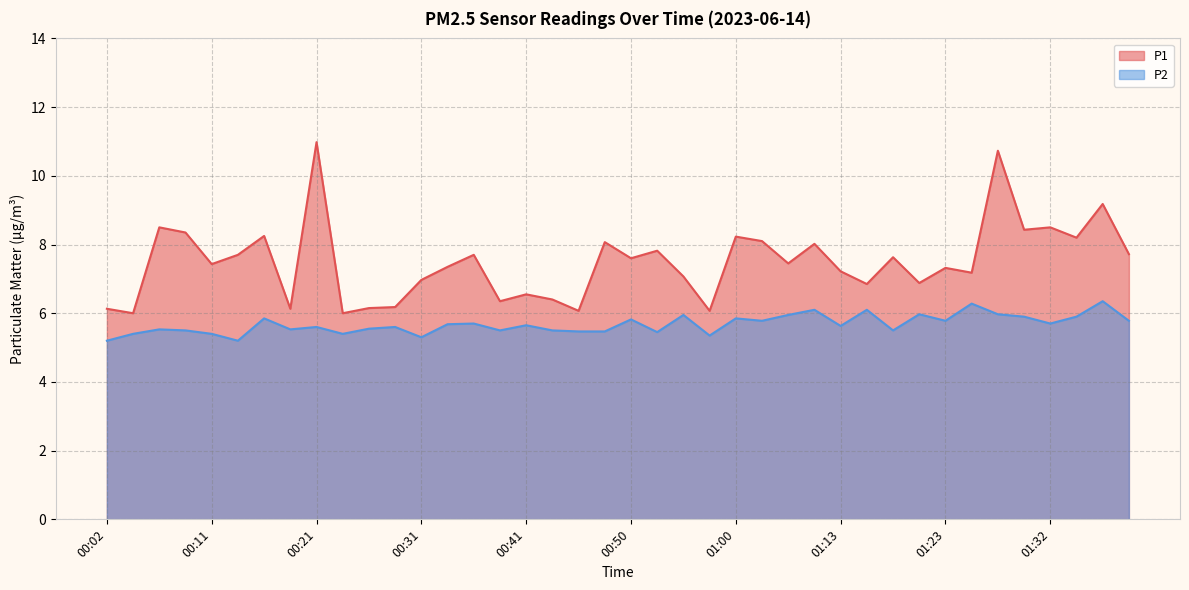

What is the value of the P2 point at the 3rd from the left?

5.5